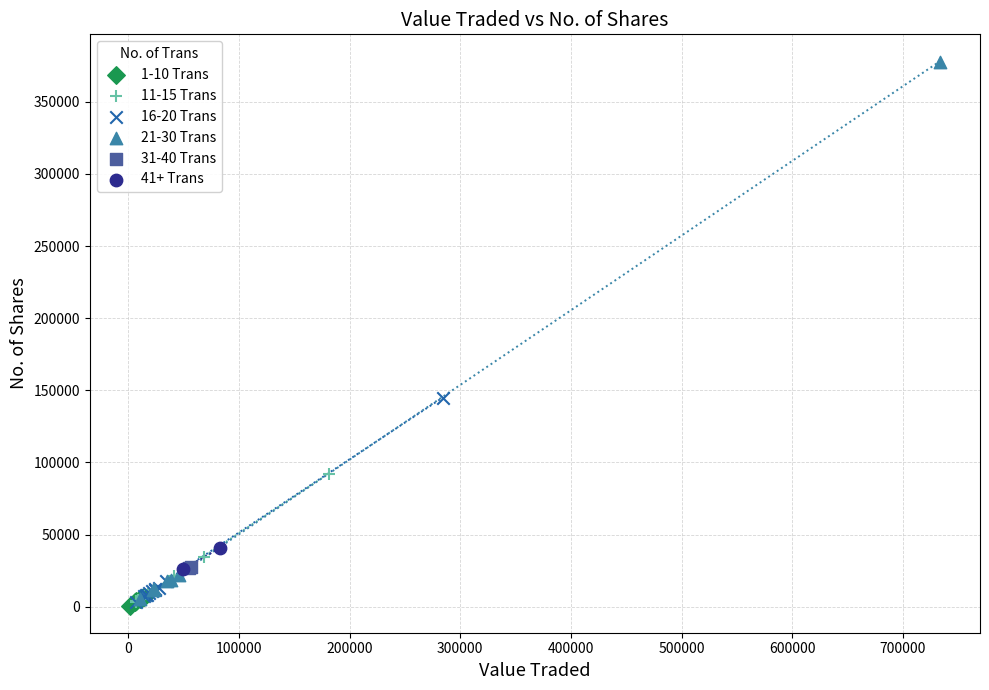

Which series reaches the maximum Y coordinate?

21-30 Trans